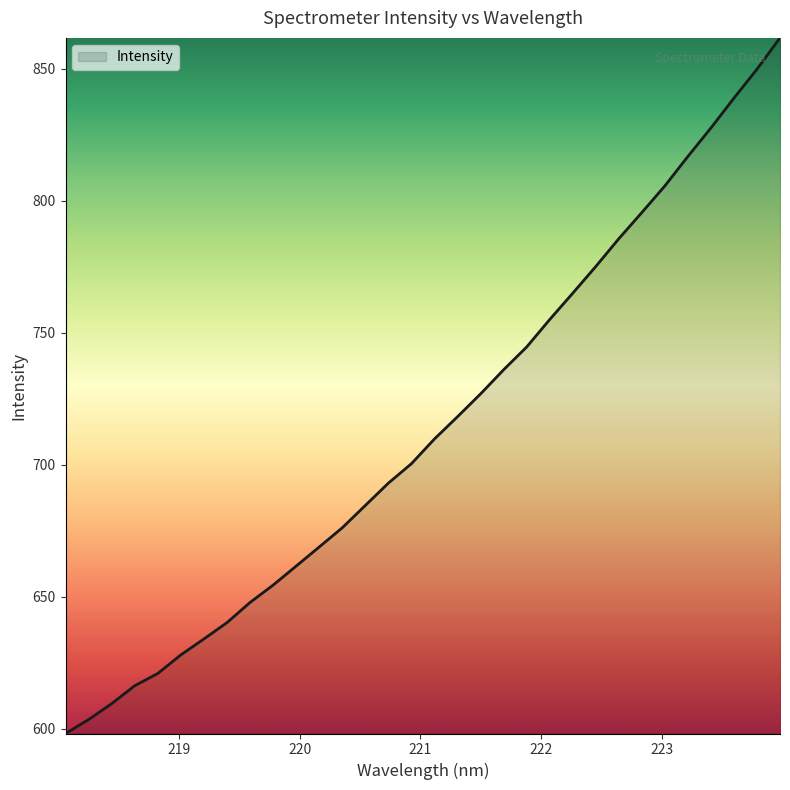

What is the difference between the maximum and minimum values?

263.4